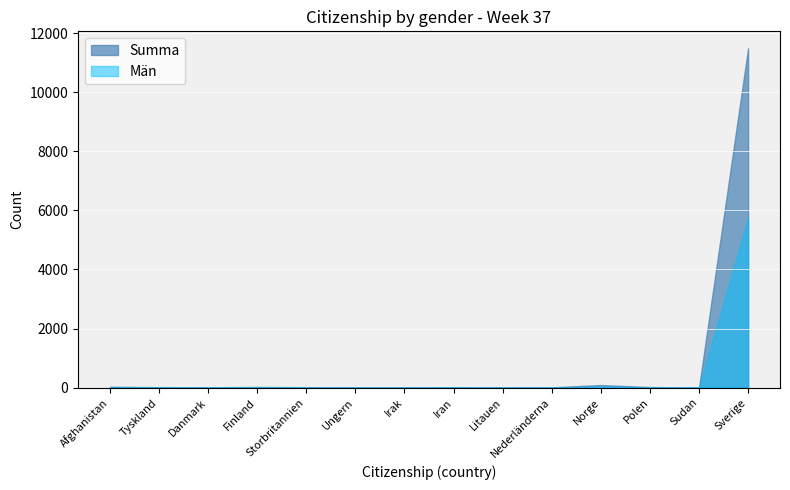

True or false: Män and Summa intersect in this chart.

False